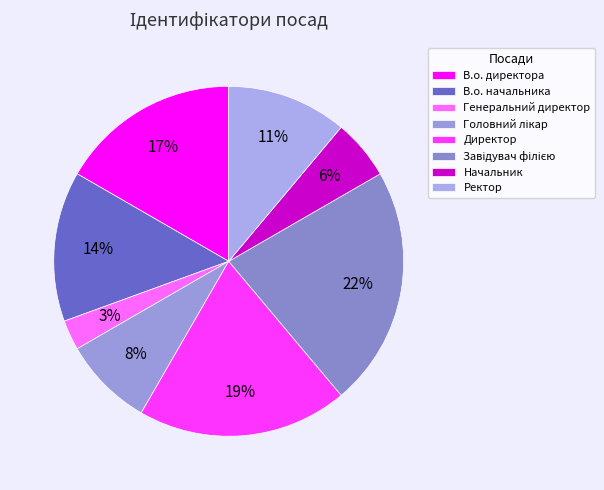

Count the number of slices in the pie.

8